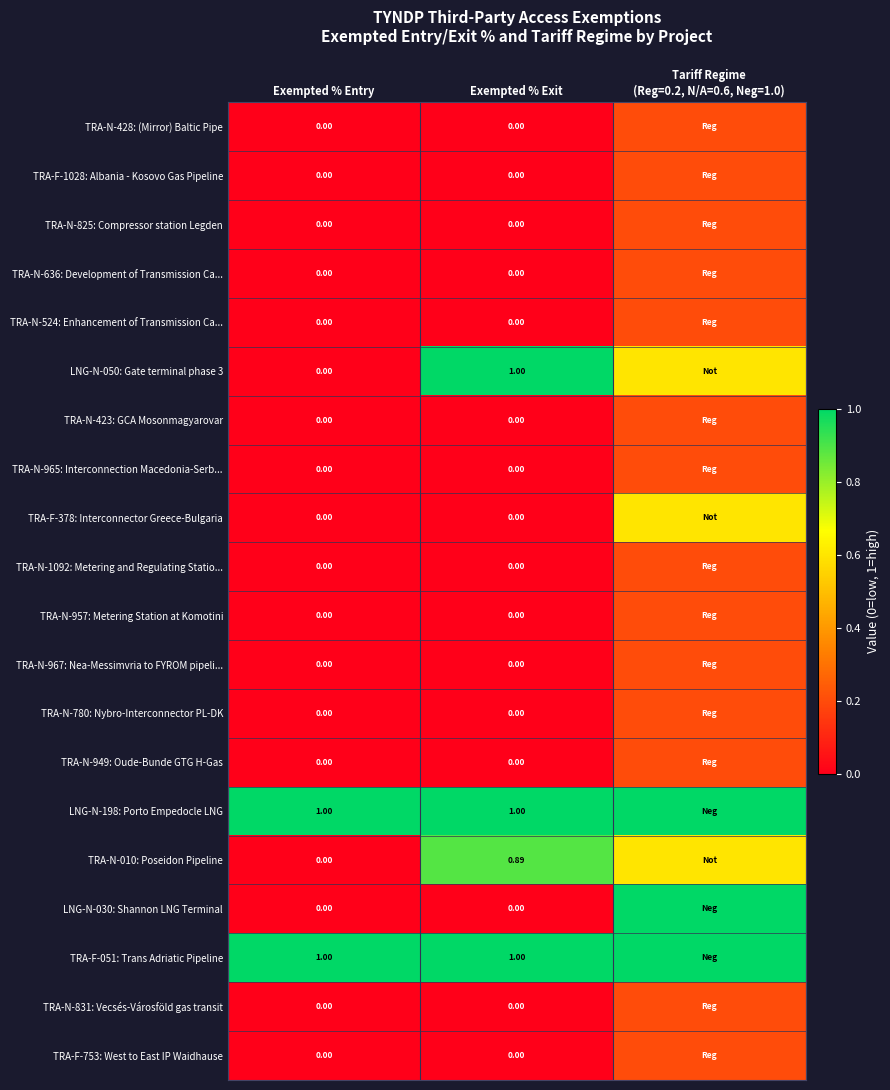

What is the total value across all series at Exempted % Entry?

2.0